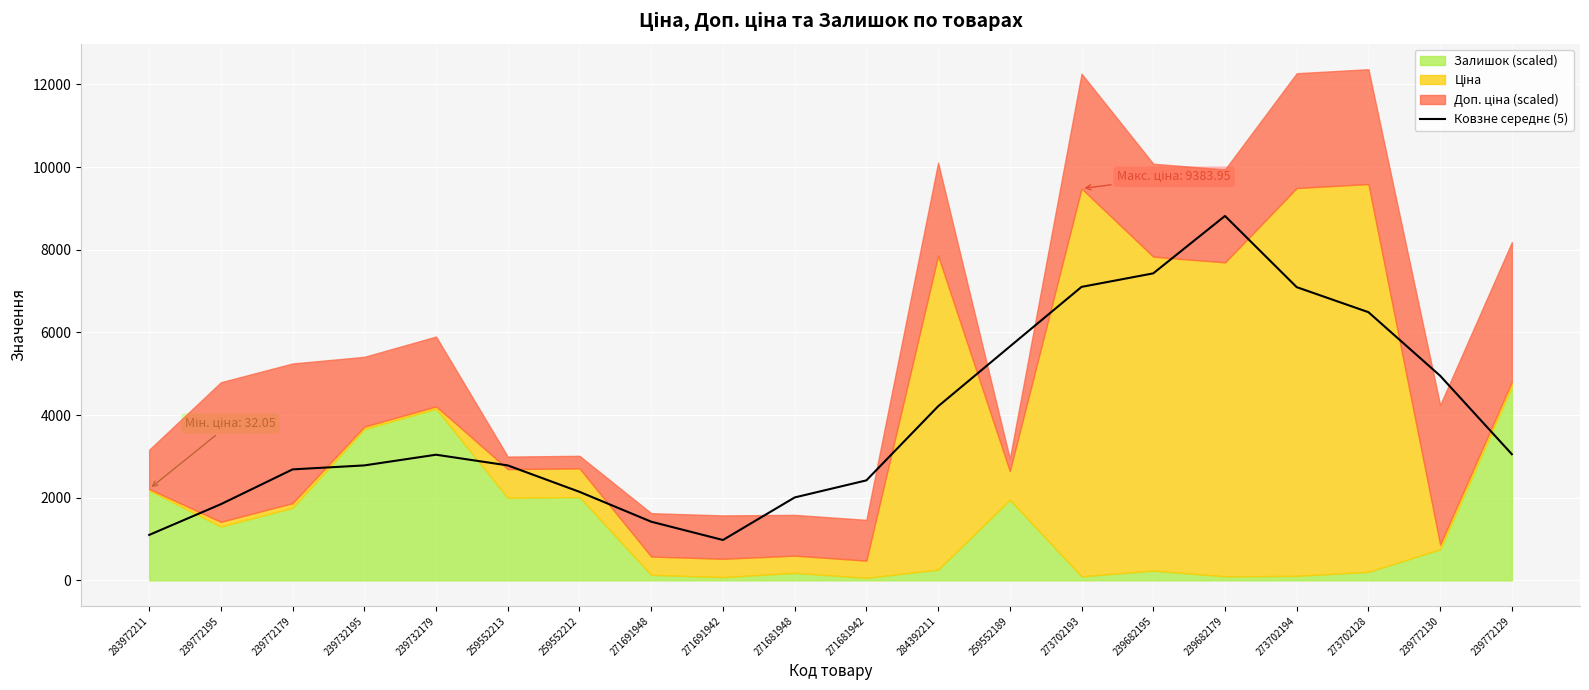

Read the value at 271681942.

2419.4